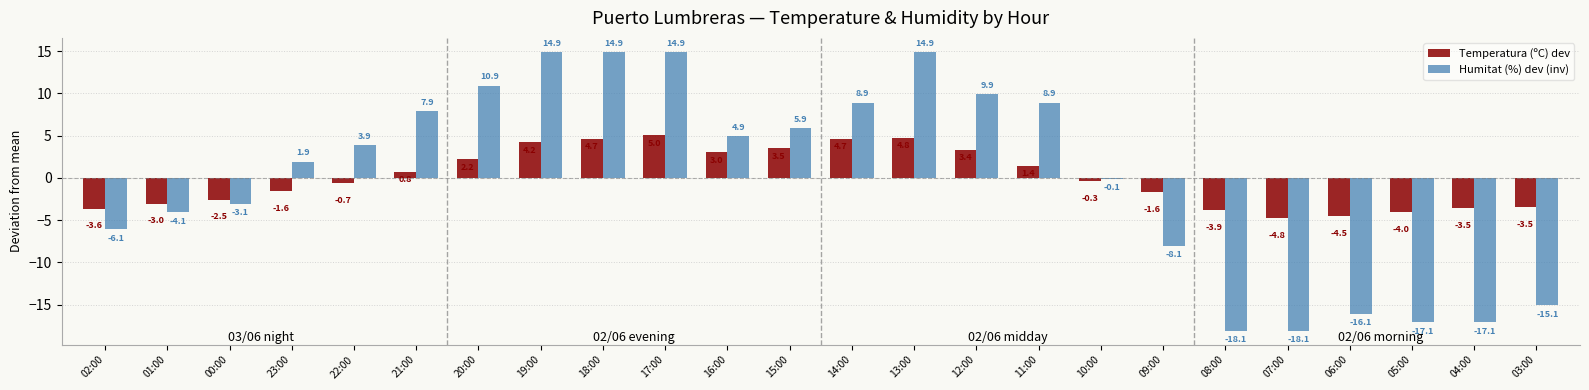

What is the sum of all Temperatura (ºC) dev values?

0.1